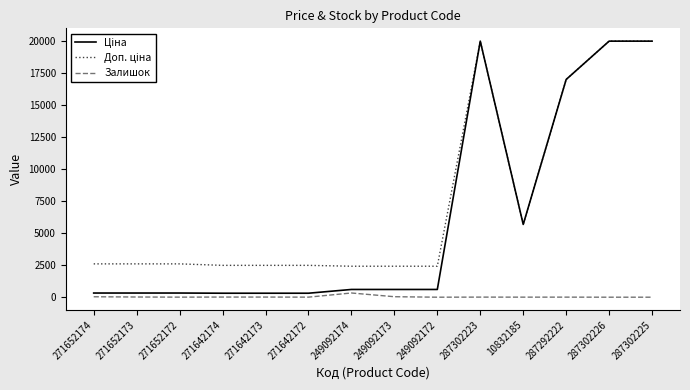

How many distinct data groups are displayed?

3